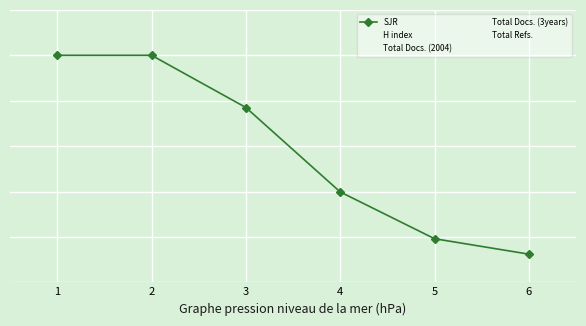

Is this an area chart (filled region under the line)?

No